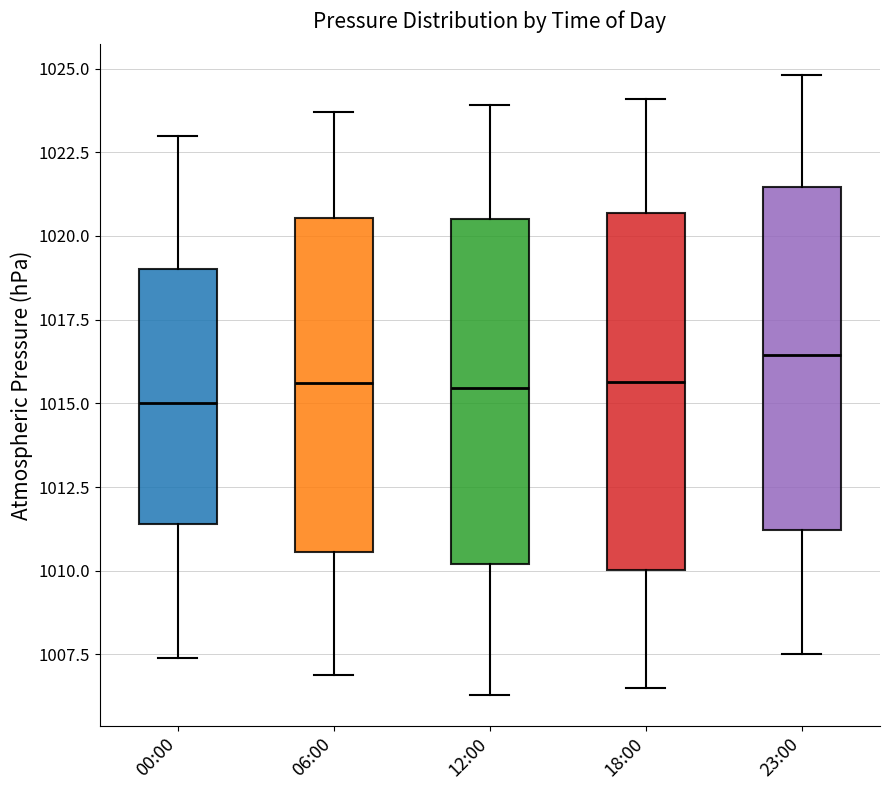

Where does the upper whisker of the box for 18:00 end on the y-axis? The values are not printed on the chart, so give them approximately, as read against the axis.

1024.0